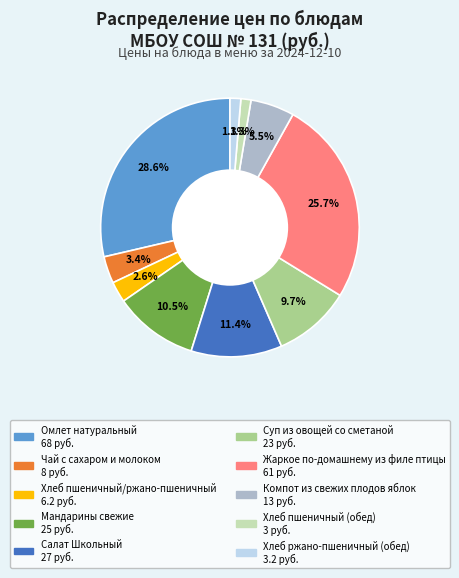

The Жаркое по-домашнему из филе птицы slice represents 26% of the pie. True or false?

True